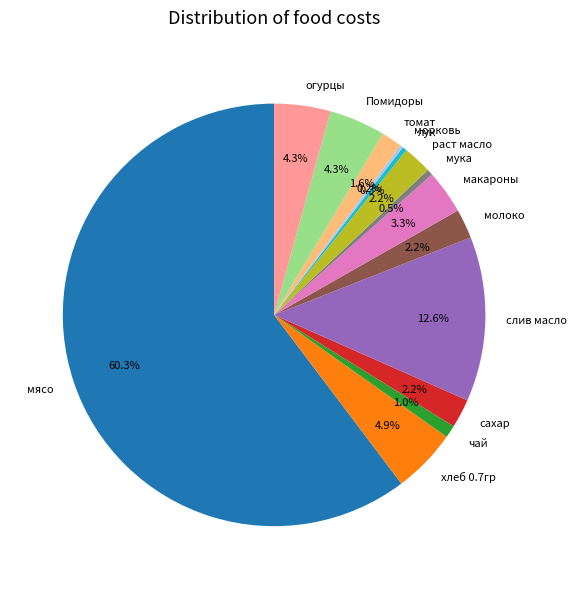

Which slice is the largest?

мясо